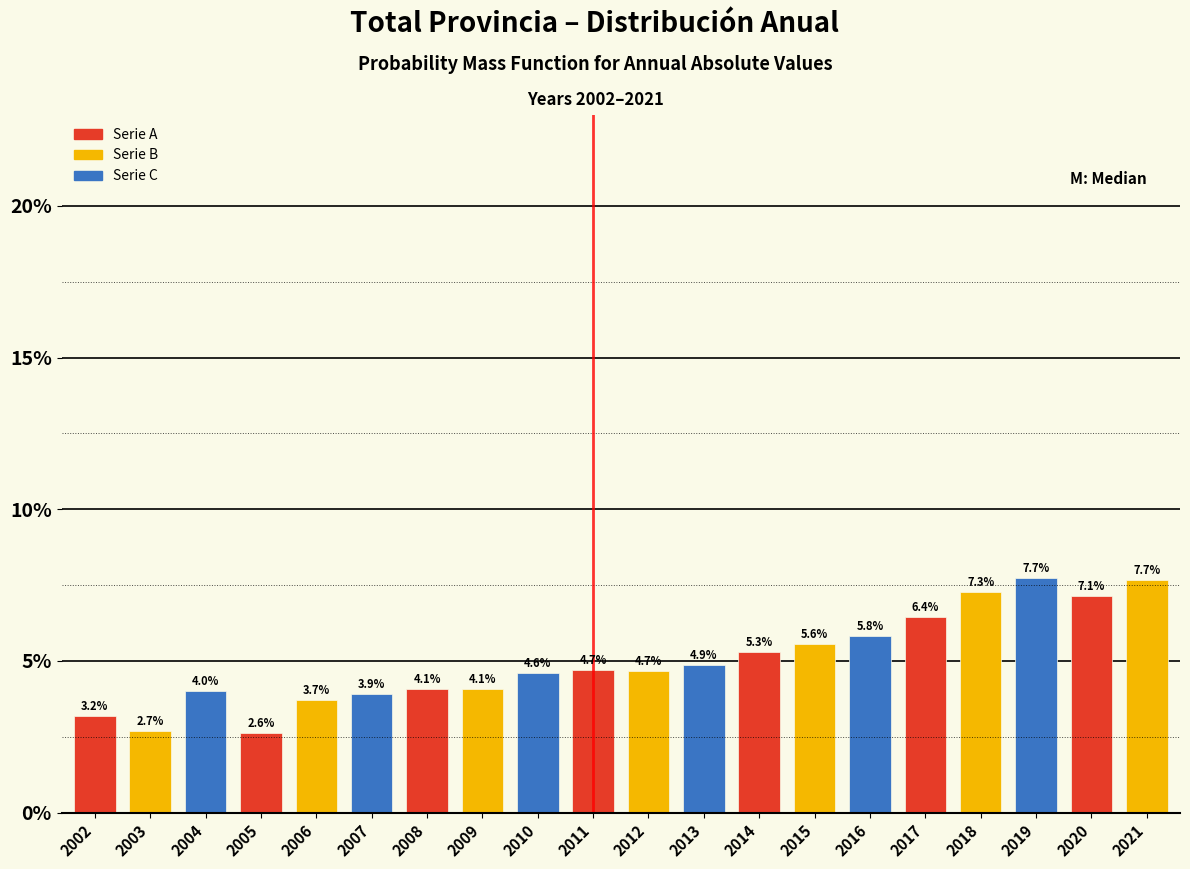

Reading left to right, transcribe all the data shown in this chart.

2002=3.2	2003=2.7	2004=4.0	2005=2.6	2006=3.7	2007=3.9	2008=4.1	2009=4.1	2010=4.6	2011=4.7	2012=4.7	2013=4.9	2014=5.3	2015=5.6	2016=5.8	2017=6.4	2018=7.3	2019=7.7	2020=7.1	2021=7.7